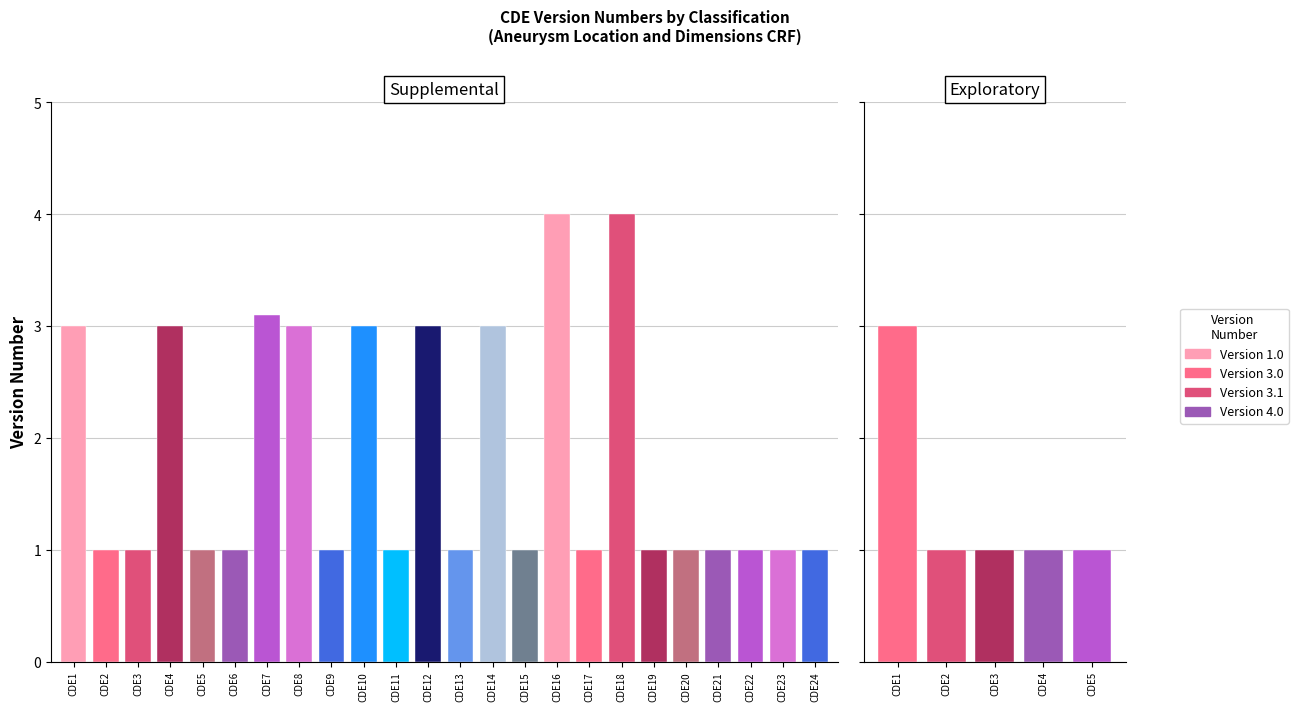

How many groups of bars are there?

29